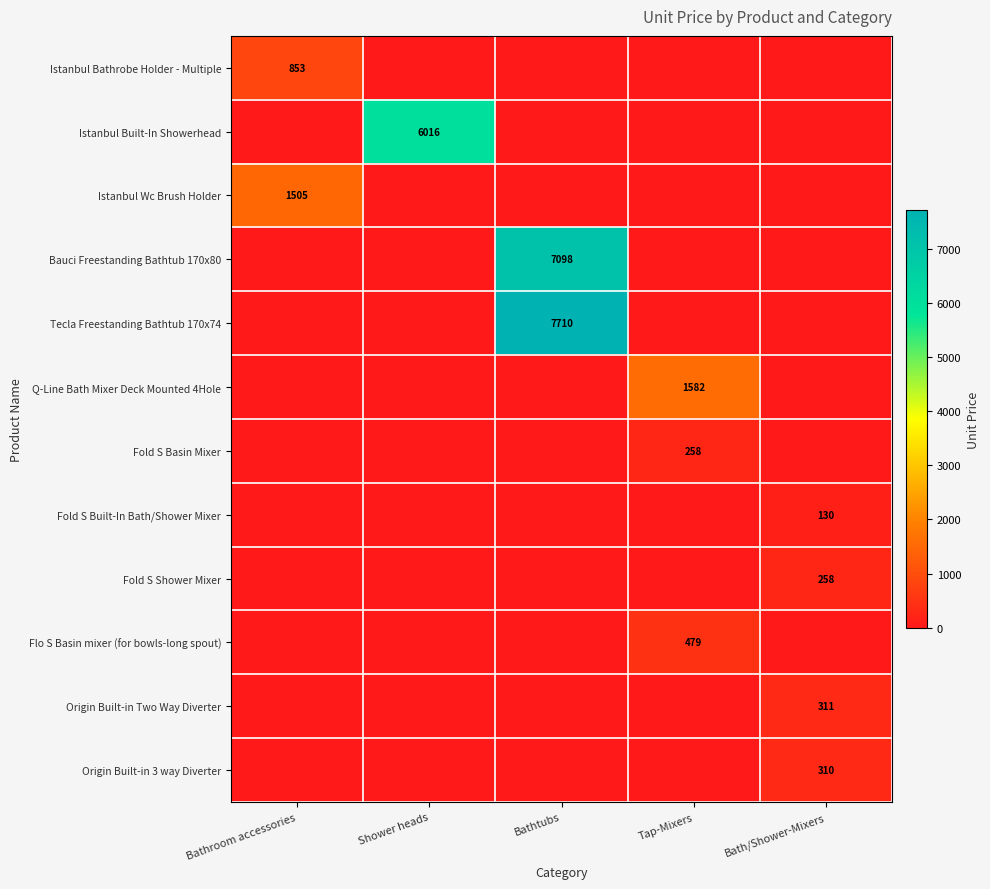

Is it true that Fold S Built-In Bath/Shower Mixer equals 0 at Bathtubs?

True